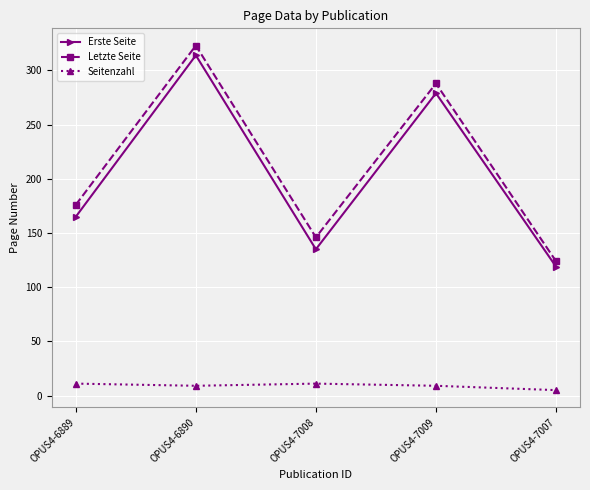

What is the value of the Letzte Seite point at the 1st from the left?

176